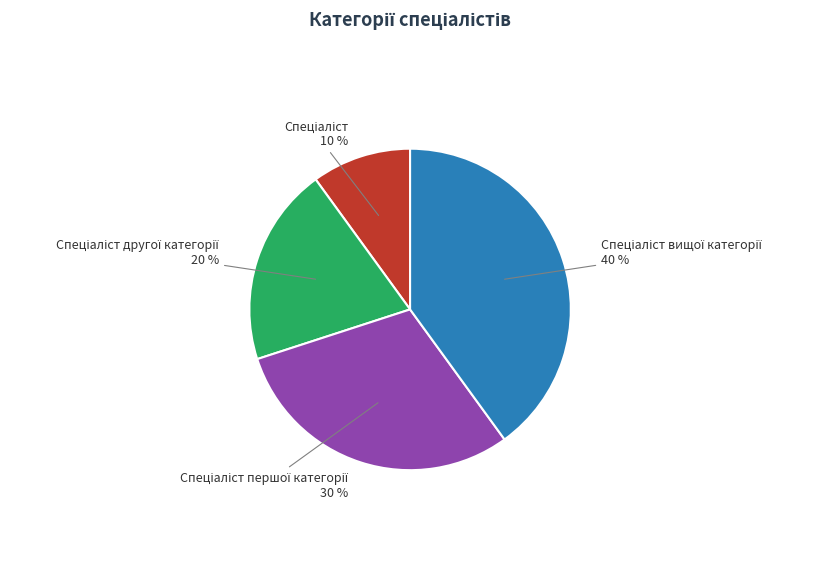

To the nearest percent, what is the difference between the largest and smallest slice percentages?

30%